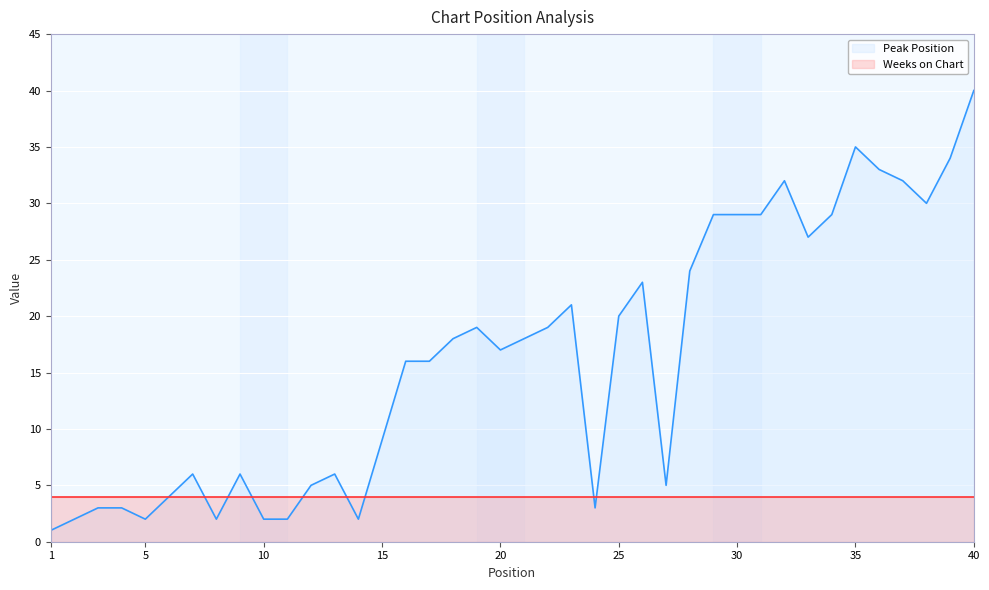

Which has a higher value, 39 or 22?

39